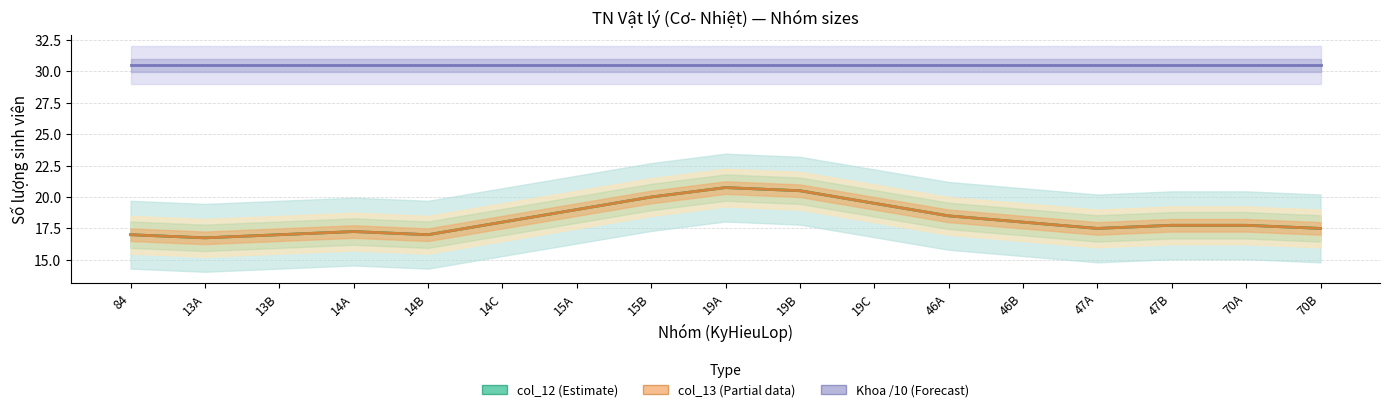

At which label does col_13 (Partial) reach its peak?

19A